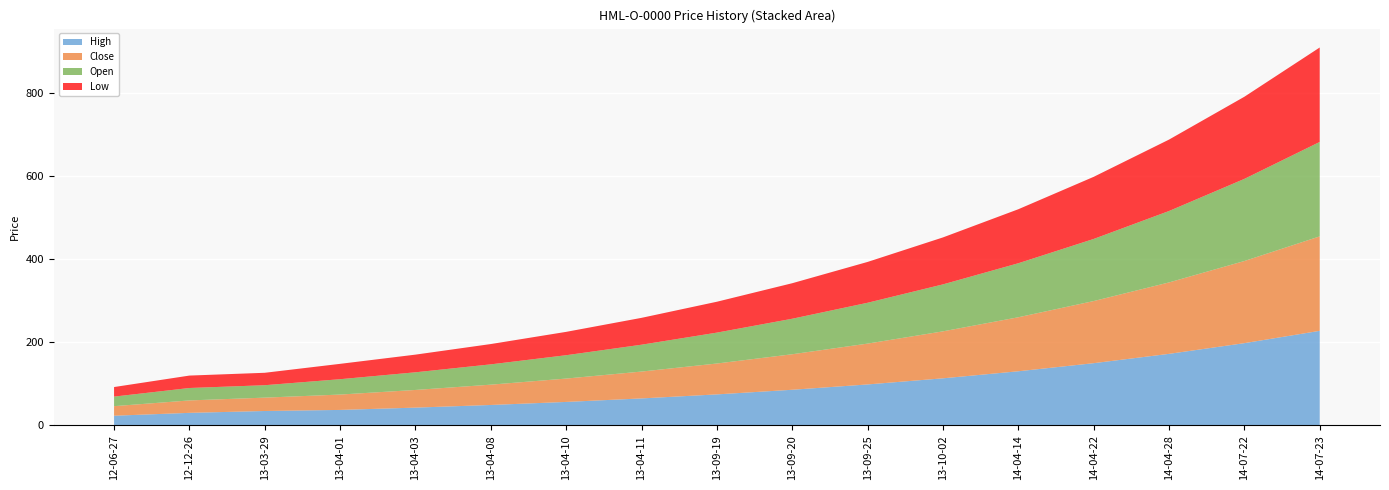

Reading right to left, extract all data points from this chart.

High: 227.3	197.6	171.9	149.4	130.0	113.0	98.3	85.5	74.3	64.6	56.2	48.9	42.5	37.0	34.4	29.9	23.0
Close: 227.3	197.6	171.9	149.4	130.0	113.0	98.3	85.5	74.3	64.6	56.2	48.9	42.5	37.0	32.1	29.9	23.0
Open: 227.3	197.6	171.9	149.4	130.0	113.0	98.3	85.5	74.3	64.6	56.2	48.9	42.5	37.0	29.9	29.9	23.0
Low: 227.3	197.6	171.9	149.4	130.0	113.0	98.3	85.5	74.3	64.6	56.2	48.9	42.5	37.0	29.9	29.9	23.0